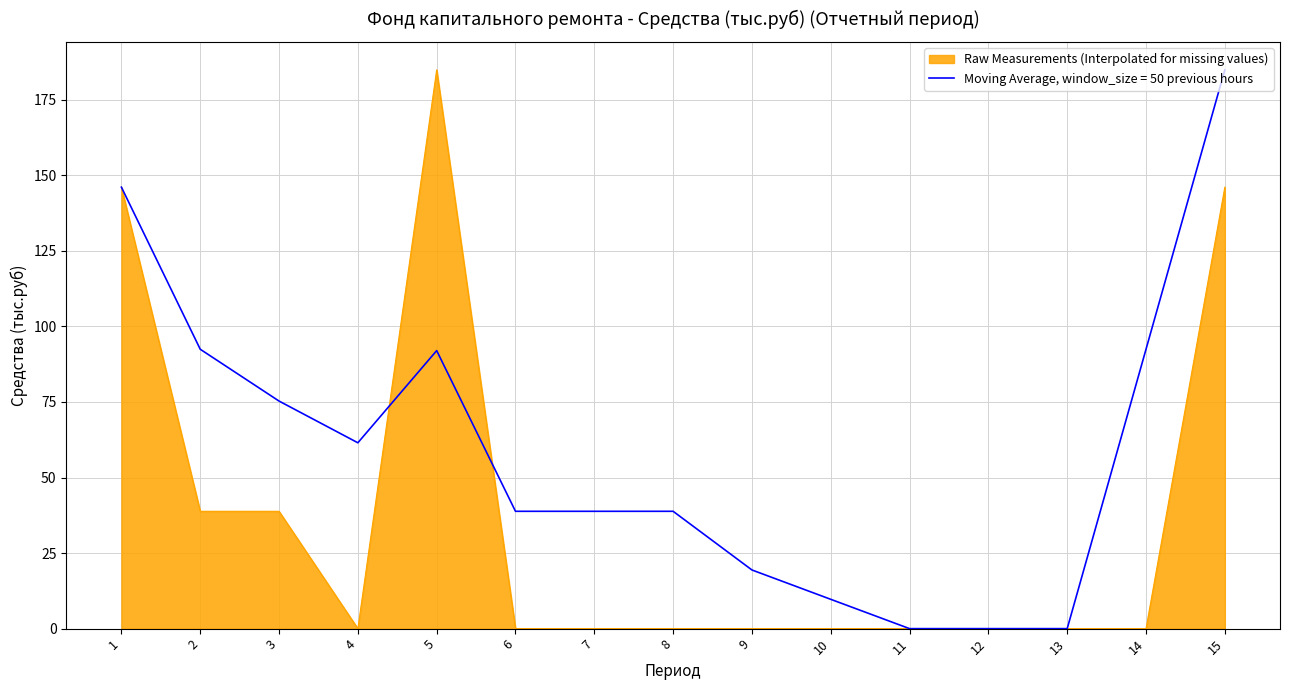

Does the chart display data point markers on the line(s)?

No